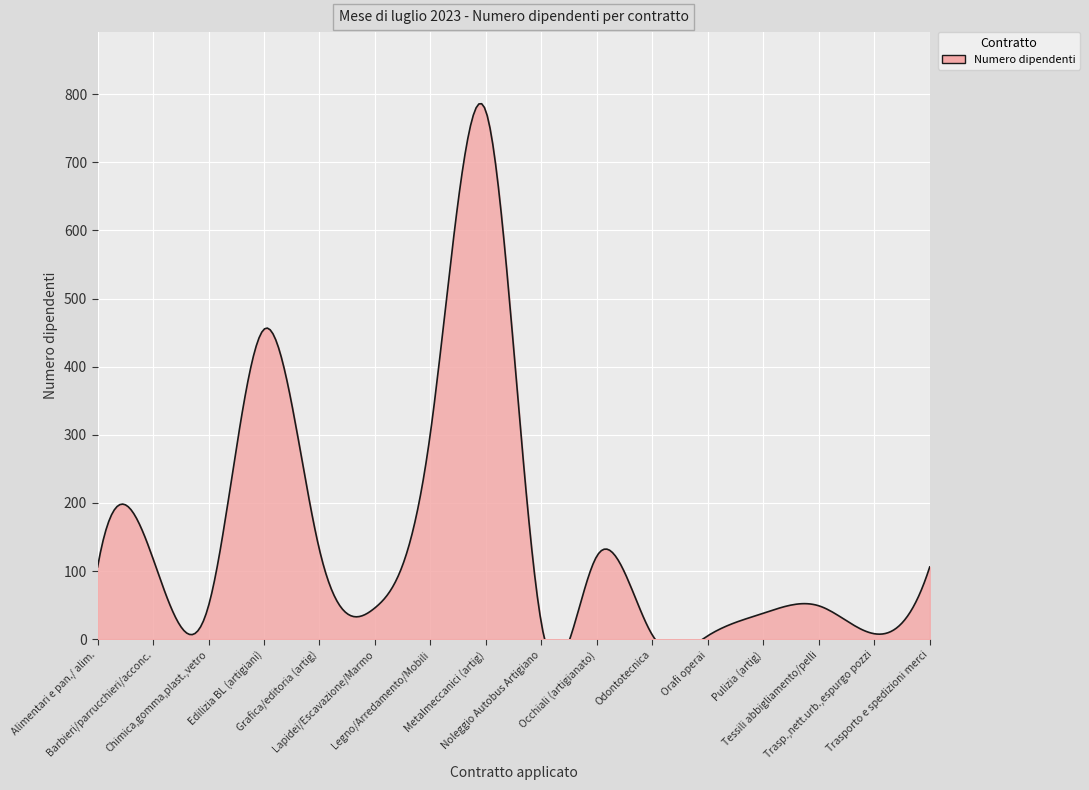

What position from the left is Pulizia (artig)?

13